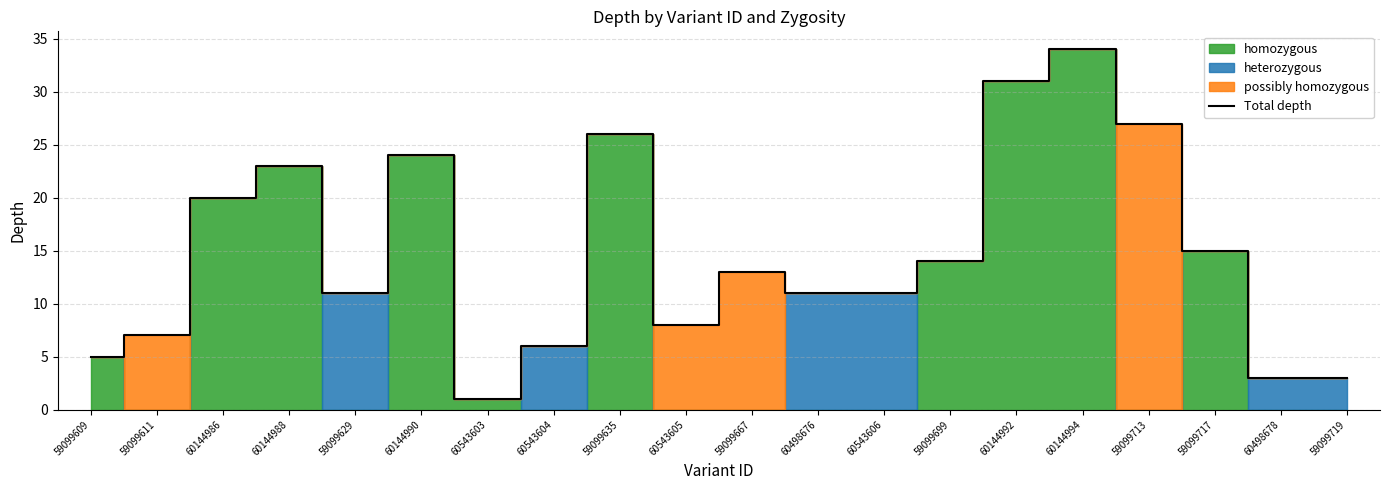

How many data points are less than 13?

10